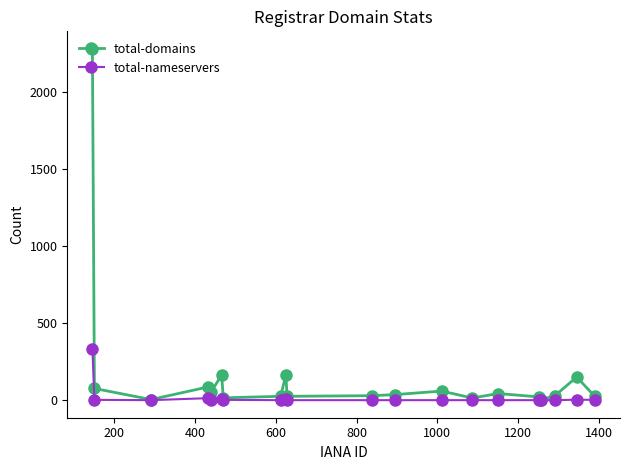

What is the maximum value shown in the chart?

2280